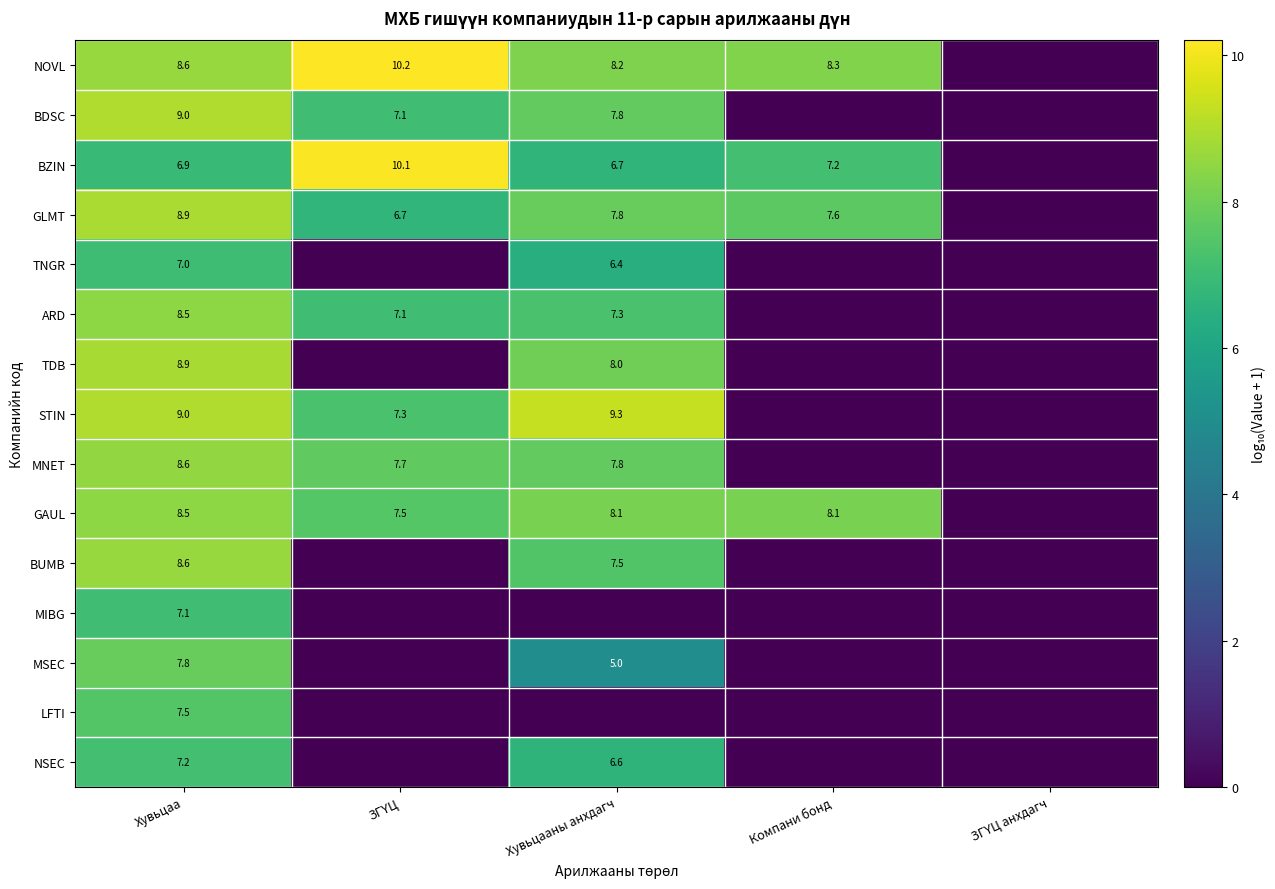

The TNGR series shows 6.4 at Хувьцааны анхдагч. True or false?

True